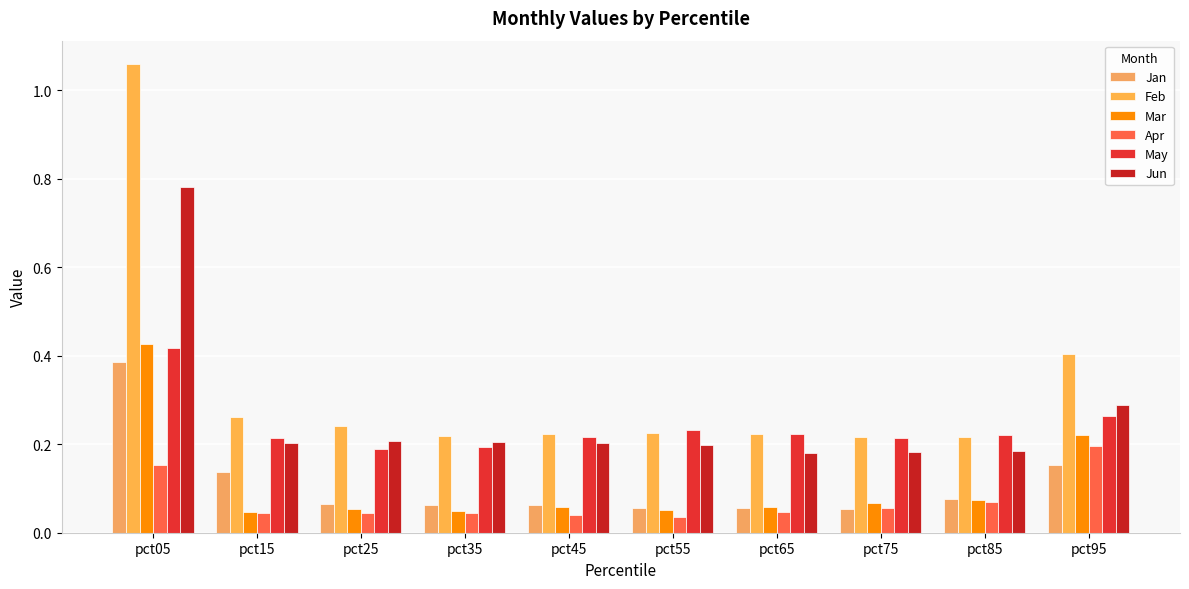

Is the value of Jun at pct85 greater than the value of Apr at pct55?

Yes